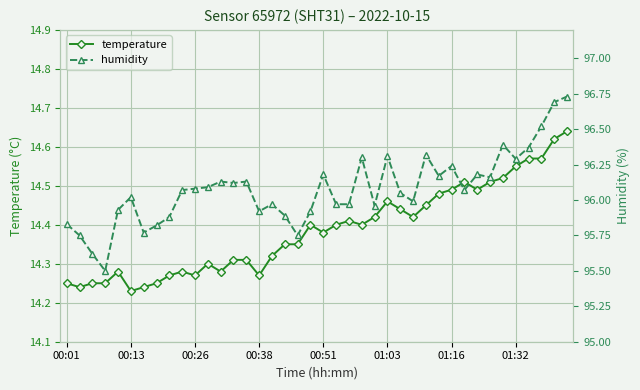

True or false: humidity and temperature intersect in this chart.

False